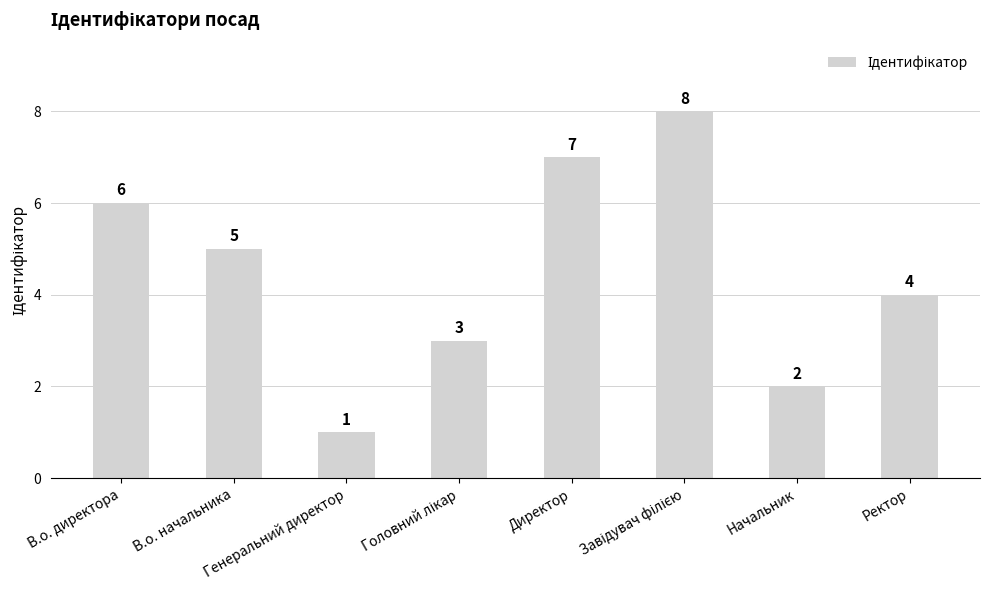

How many bars are there in total?

8